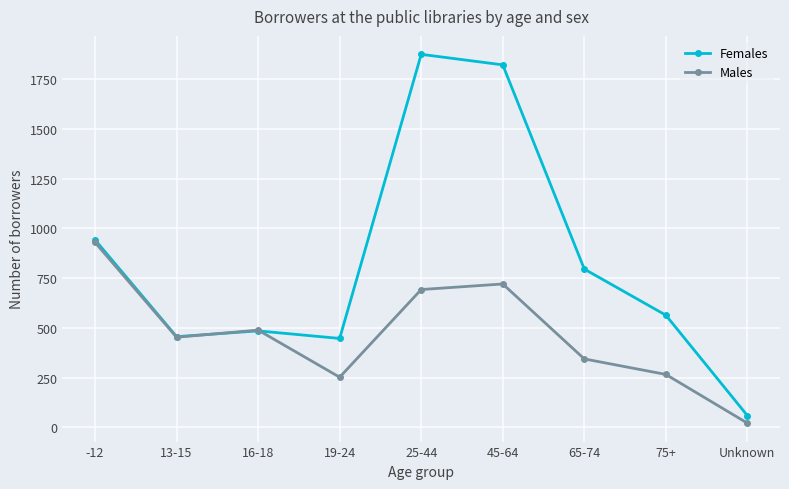

At how many categories does at least one series exceed 636?

4